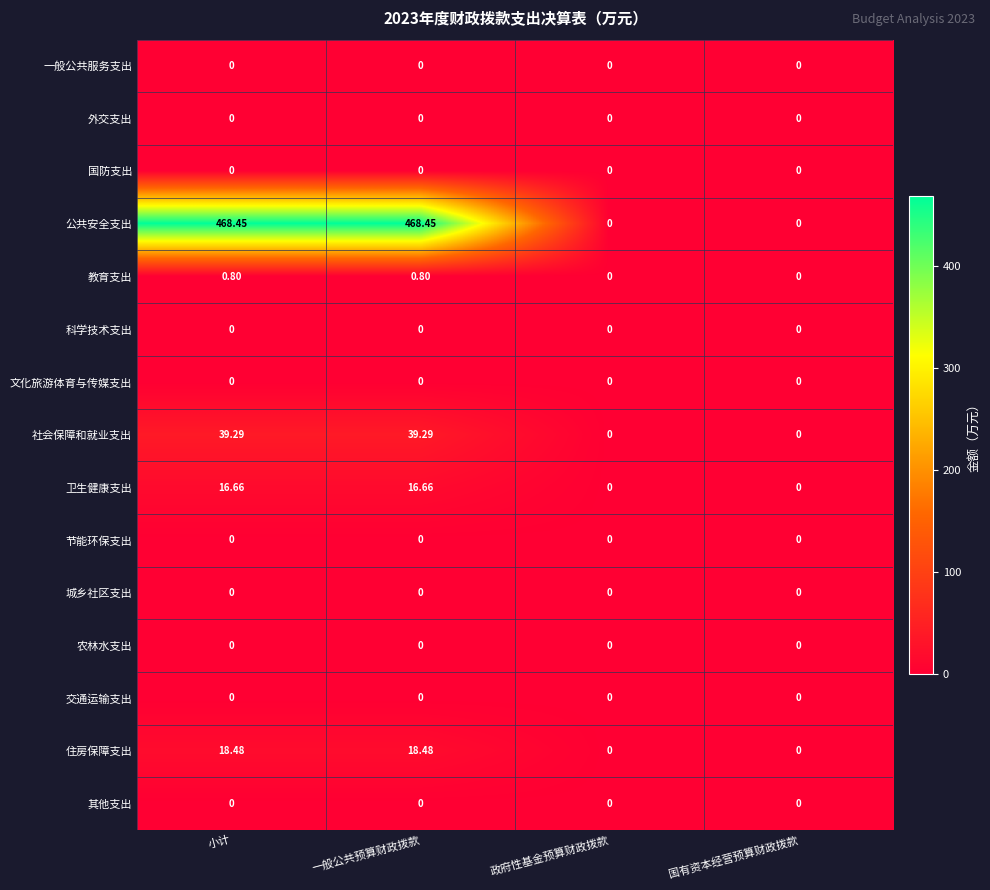

Which series changed the most between 小计 and 政府性基金预算财政拨款?

公共安全支出